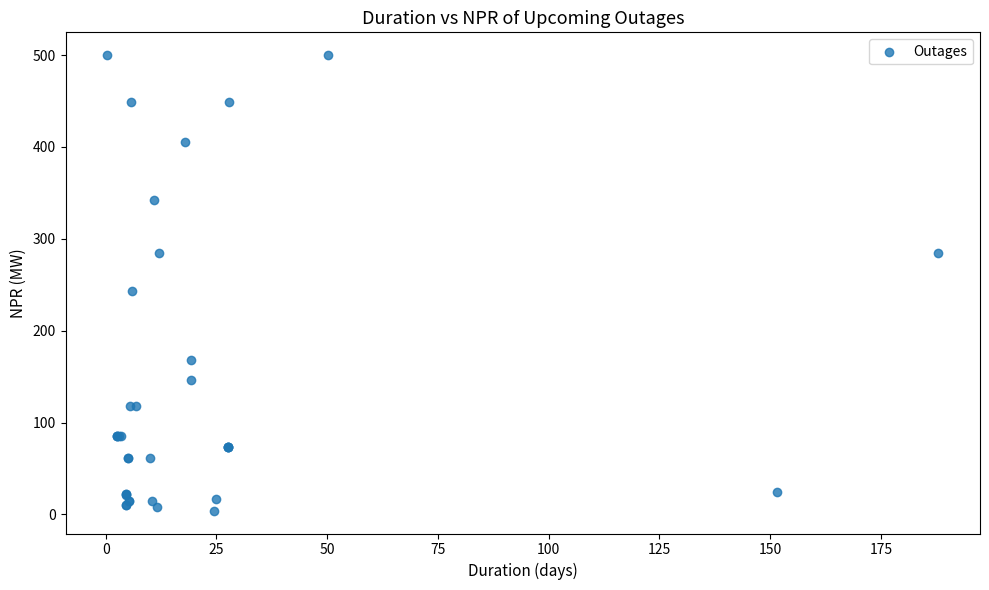

What Y value in the scatter plot is closest to 252?

243.0